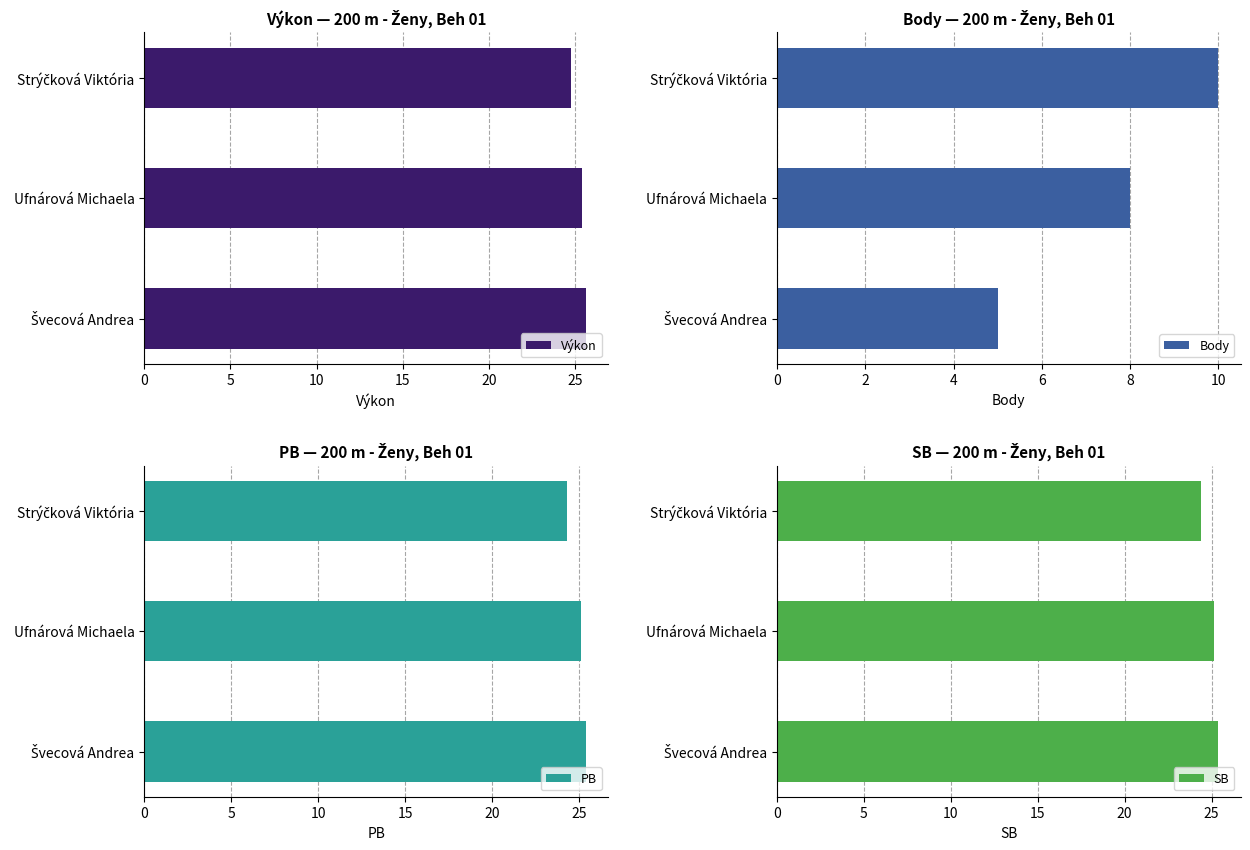

How many values in the SB series exceed 25?

2